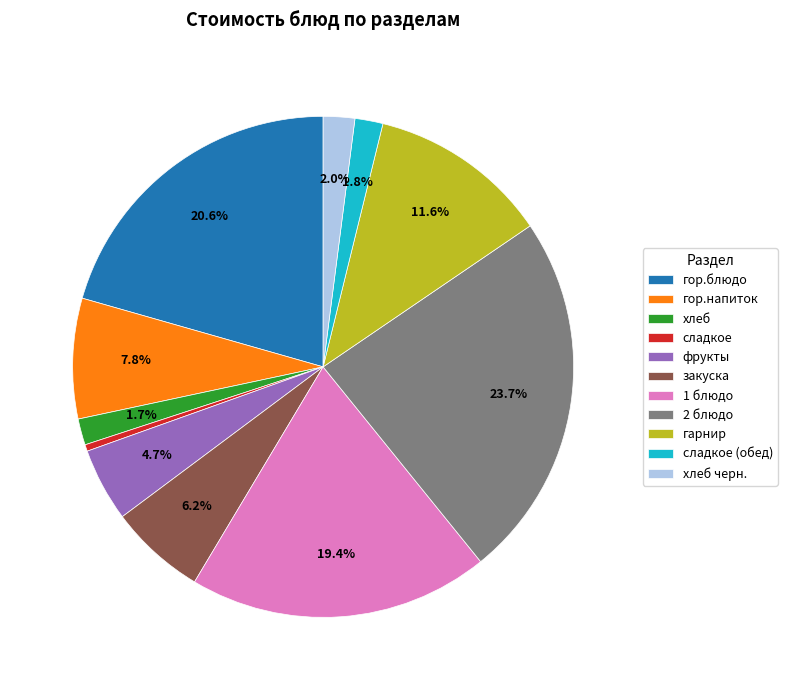

Is it true that гарнир is 1% of the pie?

False